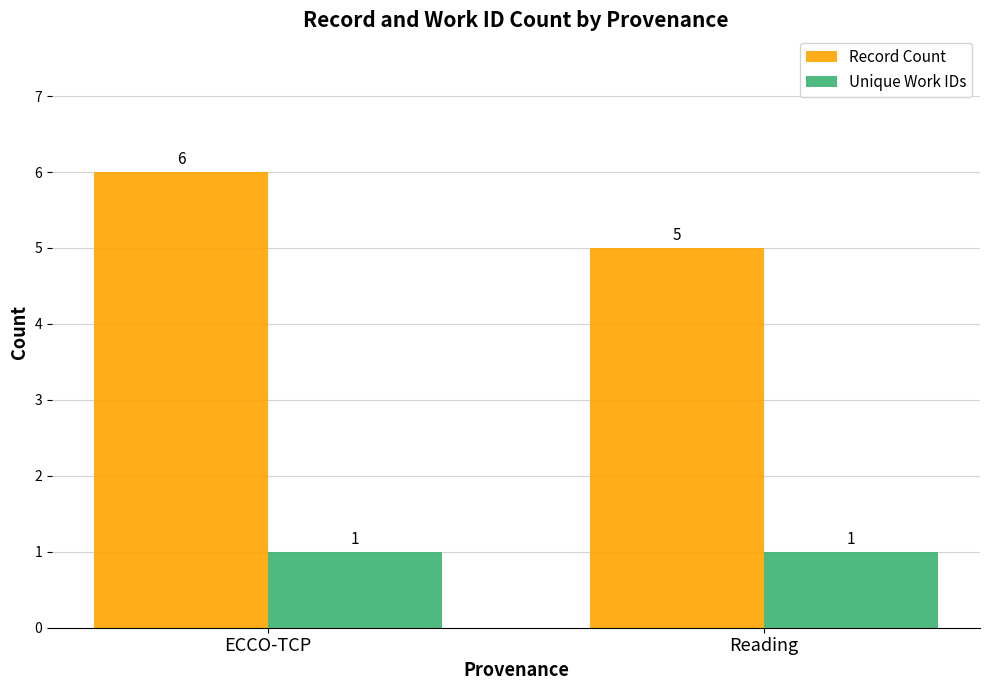

What are all the series names shown in the legend?

Record Count, Unique Work IDs